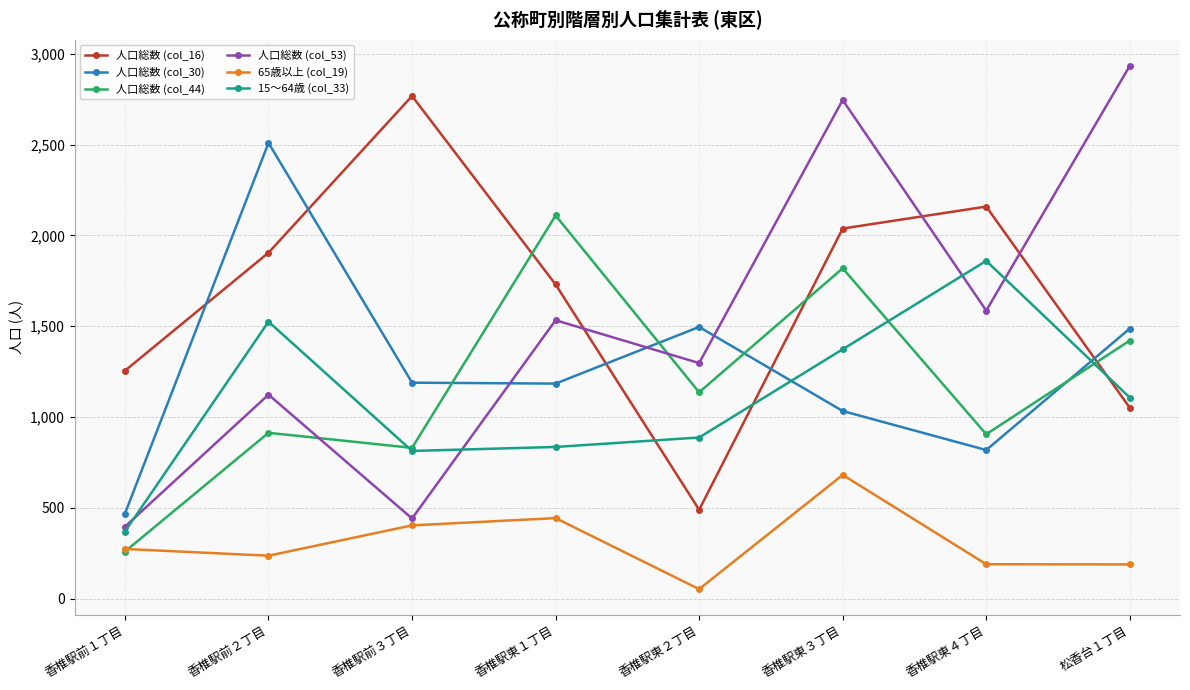

What is the label of the 2nd point from the left?

香椎駅前２丁目